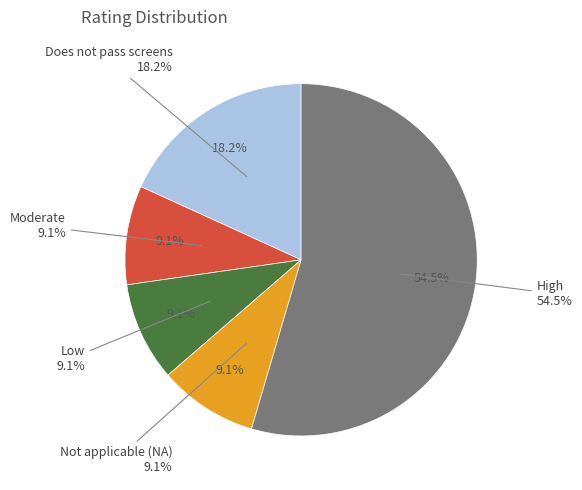

What percentage do High and Low together represent?

63.6%